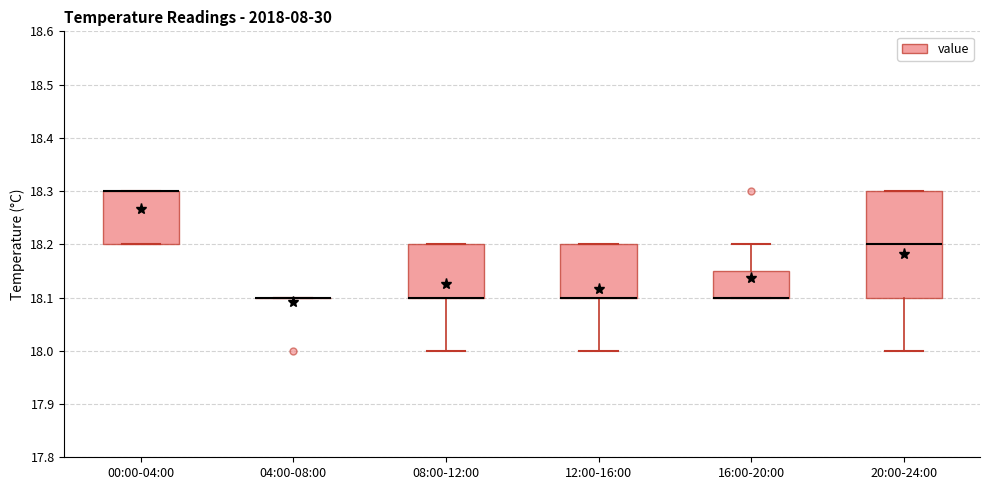

Reading left to right, transcribe this box plot: for each box, give where its median line is, the range the box spans, and where its two whiskers end, as read against the y-axis. The values are not printed on the chart, so give them approximately, as read against the axis.

00:00-04:00: median 18.30 (drawn on the box's upper edge), box 18.20 to 18.30, whiskers 18.20 to 18.30
04:00-08:00: box collapsed to a line at 18.10, whiskers 18.10 to 18.10
08:00-12:00: median 18.10 (drawn on the box's lower edge), box 18.10 to 18.20, whiskers 18.00 to 18.20
12:00-16:00: median 18.10 (drawn on the box's lower edge), box 18.10 to 18.20, whiskers 18.00 to 18.20
16:00-20:00: median 18.10 (drawn on the box's lower edge), box 18.10 to 18.15, whiskers 18.10 to 18.20
20:00-24:00: median 18.20, box 18.10 to 18.30, whiskers 18.00 to 18.30